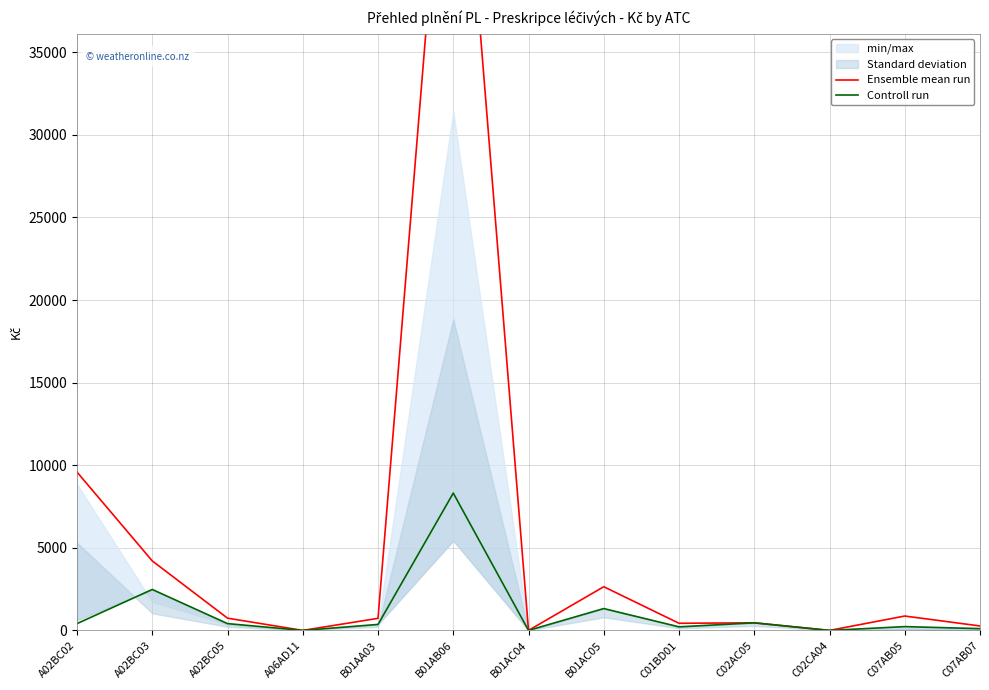

What is the difference between the second highest and minimum values in the Ensemble mean run series?

9584.9